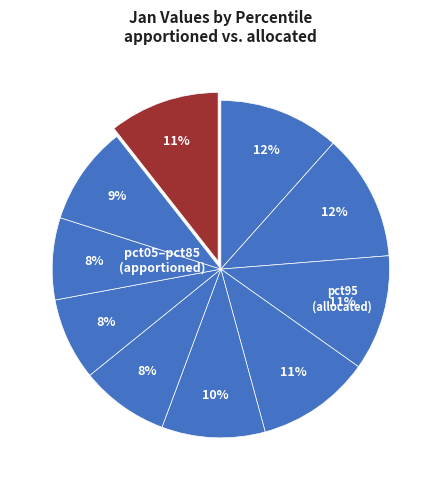

How many segments does this pie chart have?

10